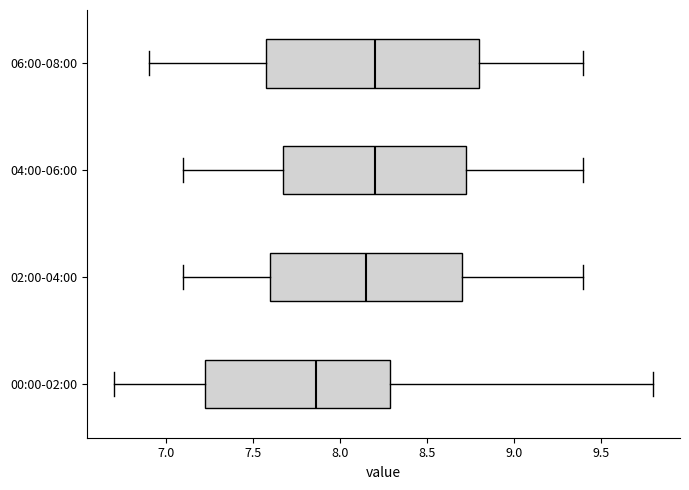

Where is the right edge of the box for 02:00-04:00 on the x-axis? The values are not printed on the chart, so give them approximately, as read against the axis.

8.70